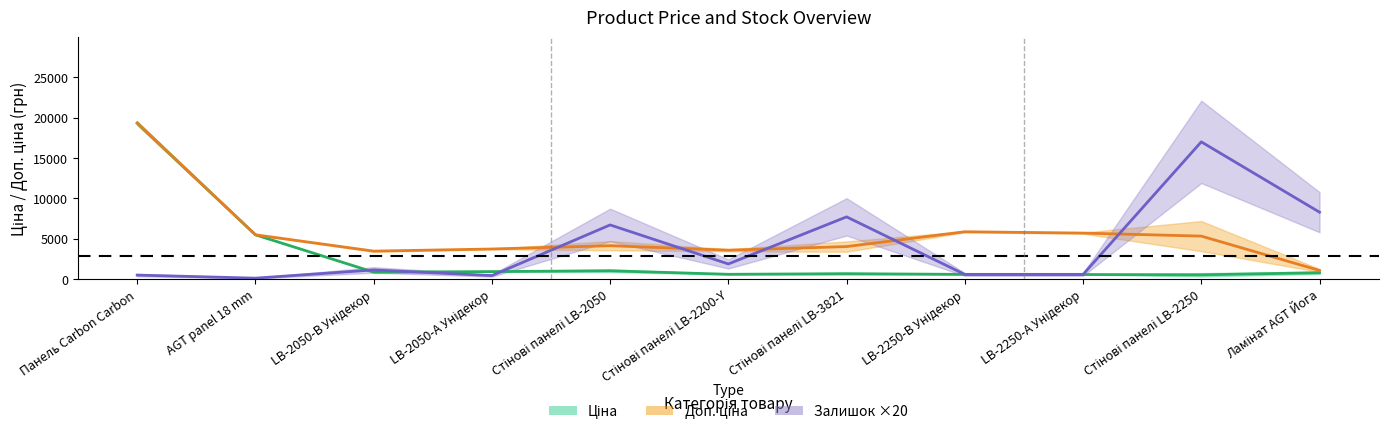

List the series in order of their peak value, lowest first.

Залишок ×20, Ціна, Доп. ціна